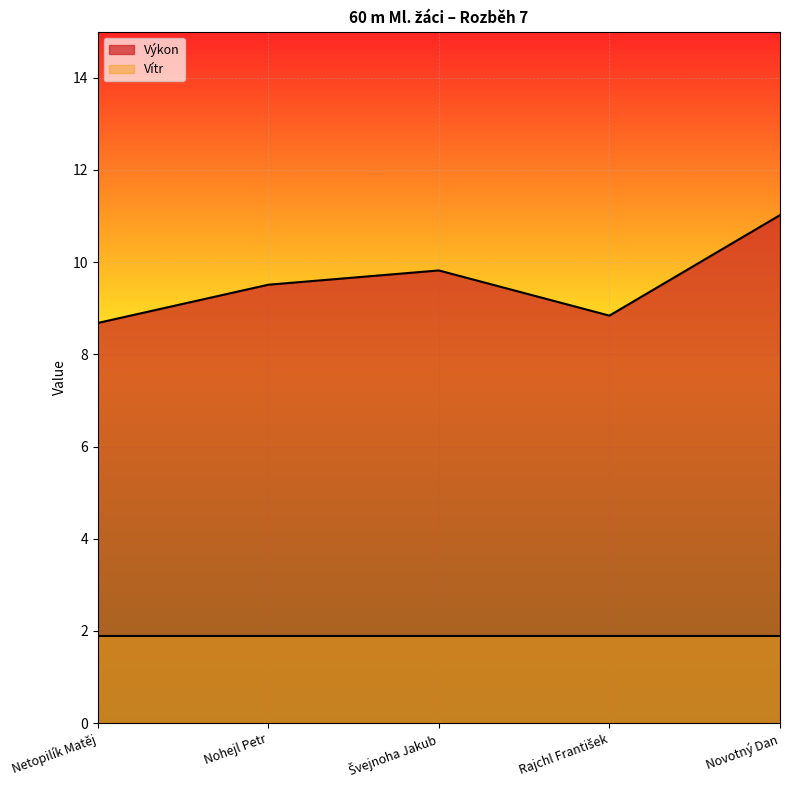

Which category has the lowest value across all series?

Netopilík Matěj